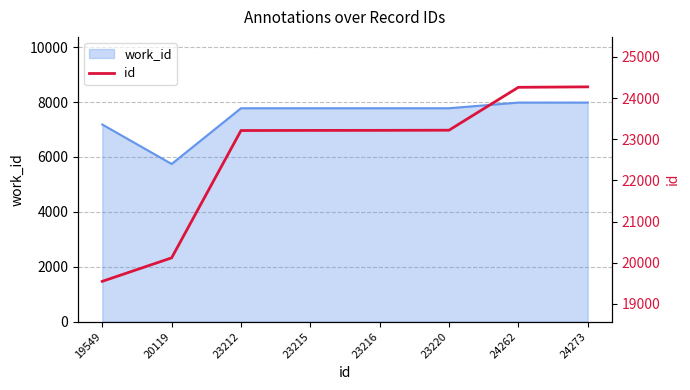

True or false: the data has more than 1 interior local peaks.

False